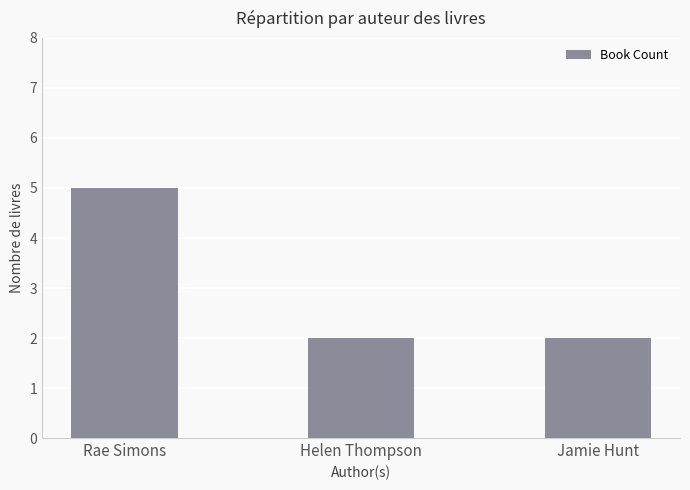

Are the bars horizontal?

No